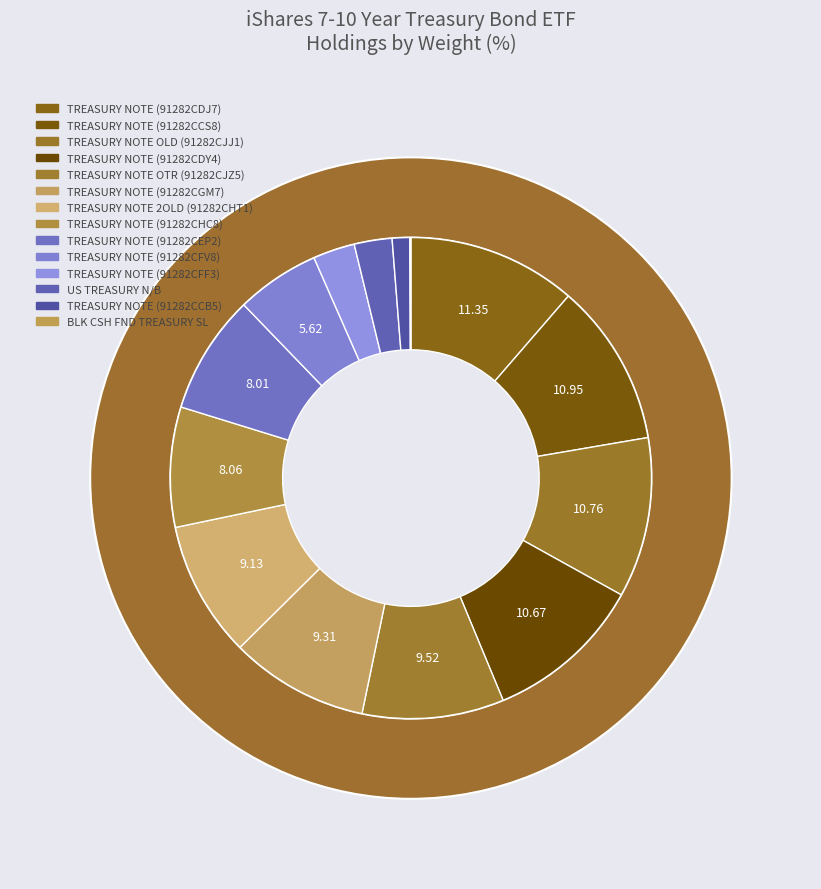

What is the change in value from TREASURY NOTE (91282CGM7) to TREASURY NOTE (91282CFV8)?

-3.7